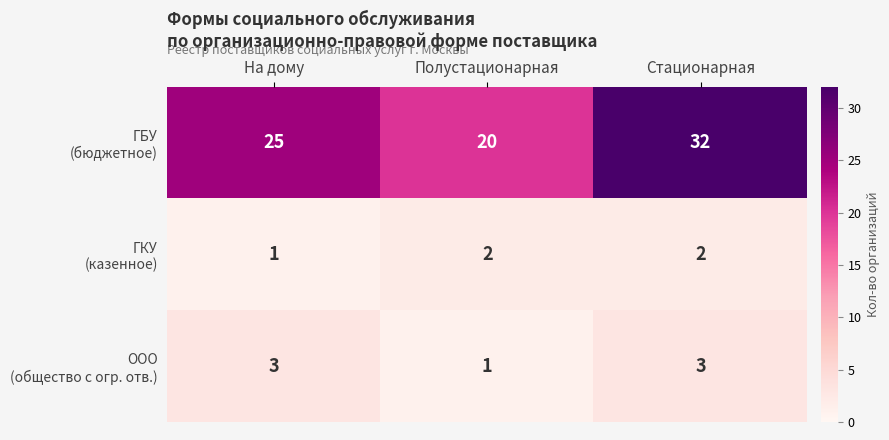

What is the greatest value displayed?

32